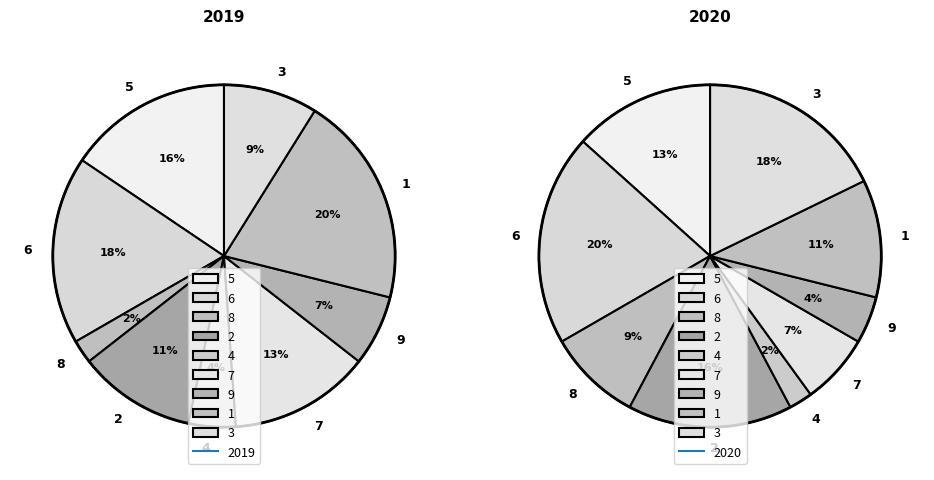

To the nearest percent, what is the average slice percentage?

11%